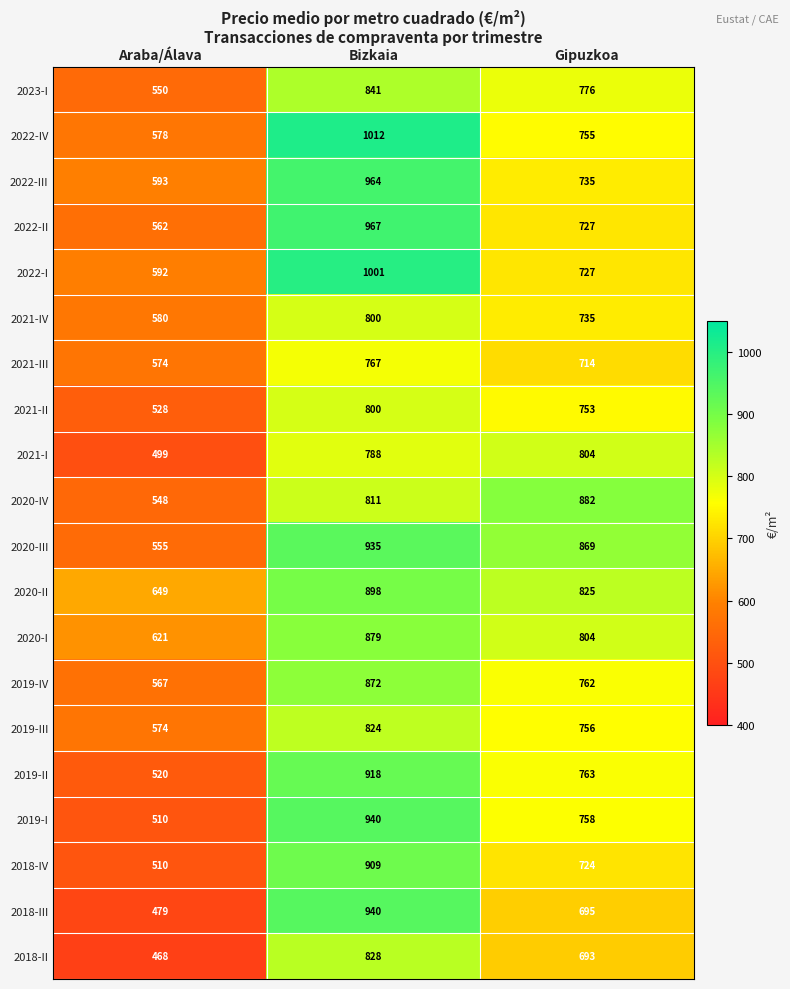

Between Araba/Álava and Gipuzkoa, which series saw the biggest shift?

2020-IV